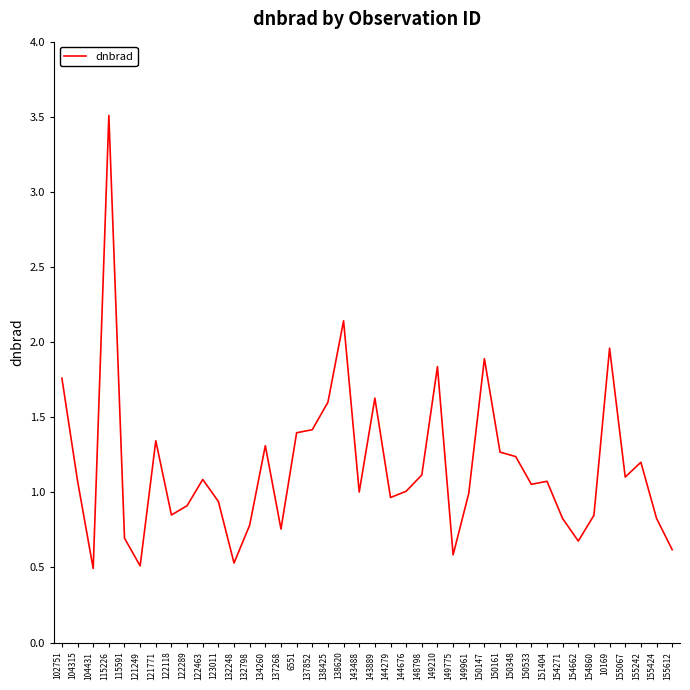

What is the difference between the maximum and minimum values?

3.0